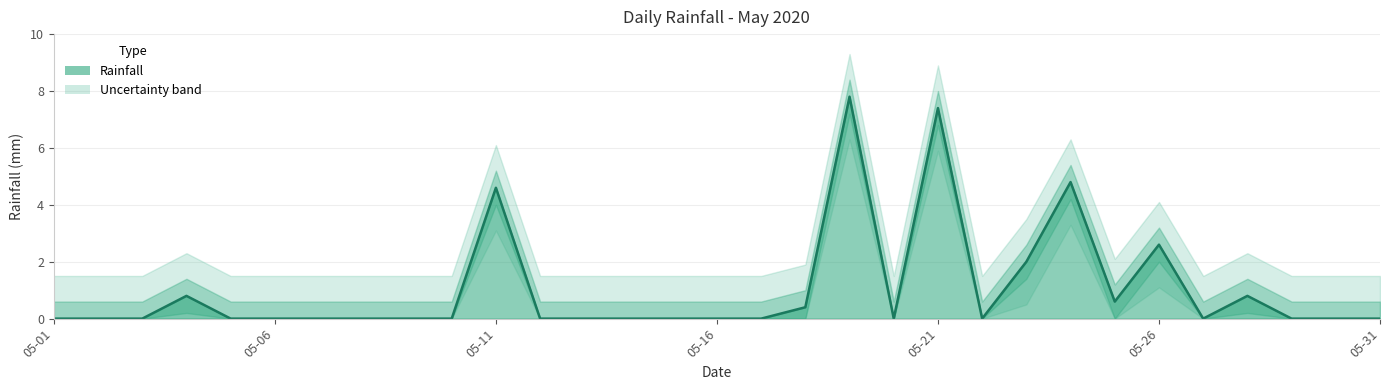

Which label corresponds to the largest value in the chart?

2020-05-19